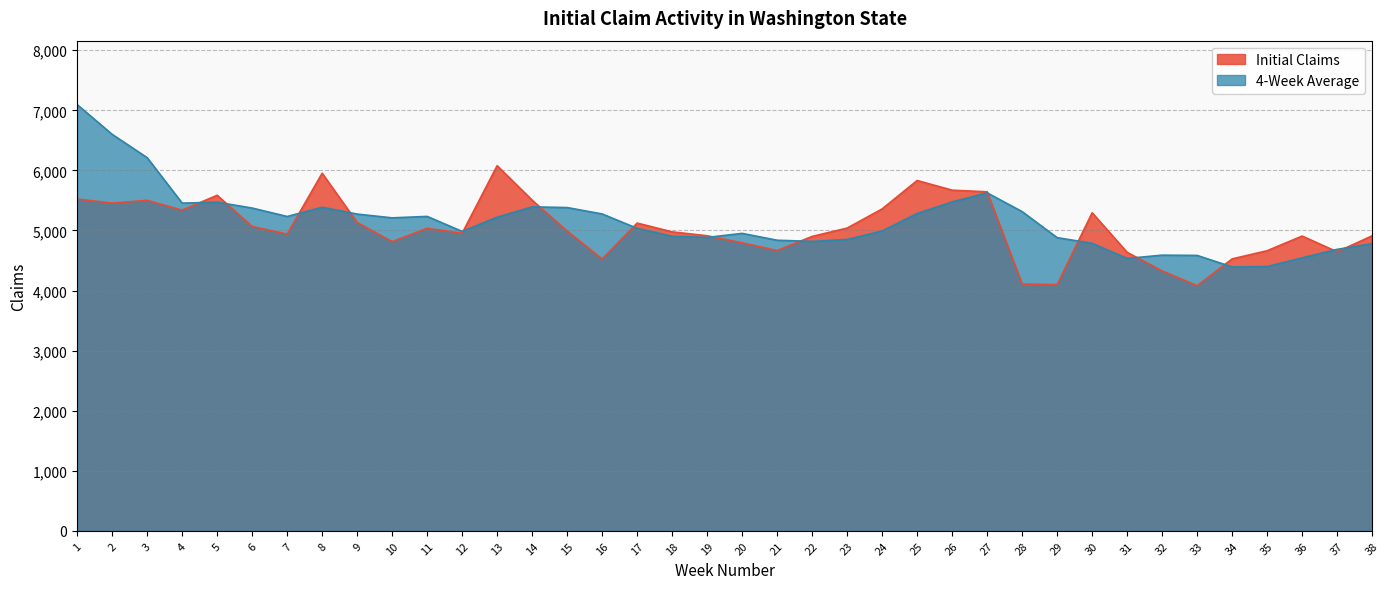

Reading left to right, what are all the values shown in this chart?

Initial Claims: 5524.0	5456.0	5502.0	5339.0	5586.0	5067.0	4940.0	5953.0	5133.0	4815.0	5036.0	4954.0	6079.0	5504.0	4990.0	4526.0	5123.0	4977.0	4912.0	4795.0	4666.0	4901.0	5040.0	5359.0	5832.0	5671.0	5644.0	4109.0	4099.0	5295.0	4636.0	4327.0	4081.0	4527.0	4663.0	4907.0	4645.0	4911.0
4-Week Average: 7095.8	6600.2	6212.5	5455.2	5470.8	5373.5	5233.0	5386.5	5273.2	5210.2	5234.2	4984.5	5221.0	5393.2	5381.8	5275.0	5035.8	4904.0	4884.5	4951.8	4837.5	4818.5	4850.5	4991.5	5283.0	5475.5	5626.5	5314.0	4880.8	4786.8	4534.8	4589.2	4584.8	4392.8	4399.5	4544.5	4685.5	4781.5